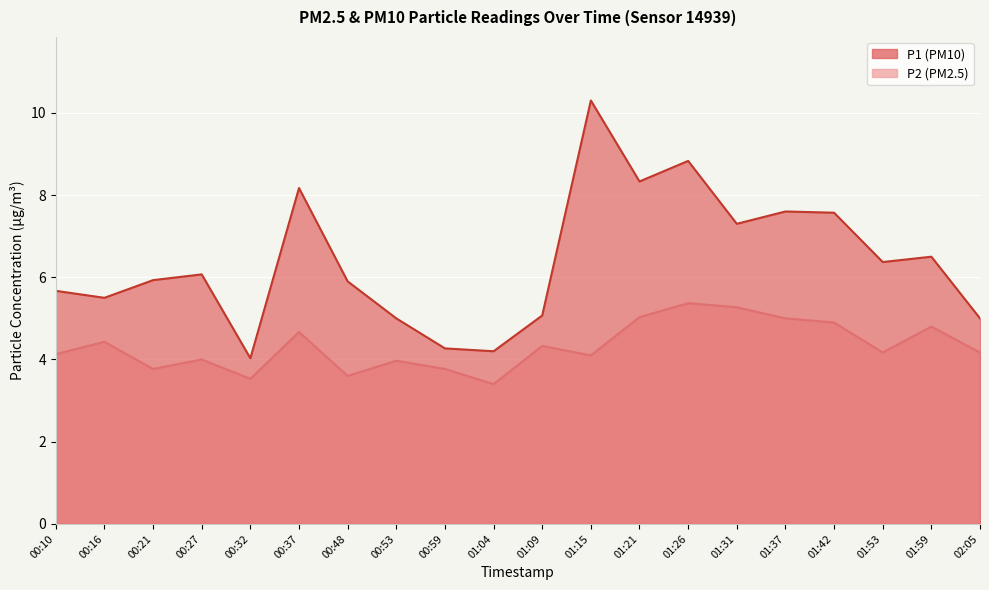

Count the number of data series in this chart.

2